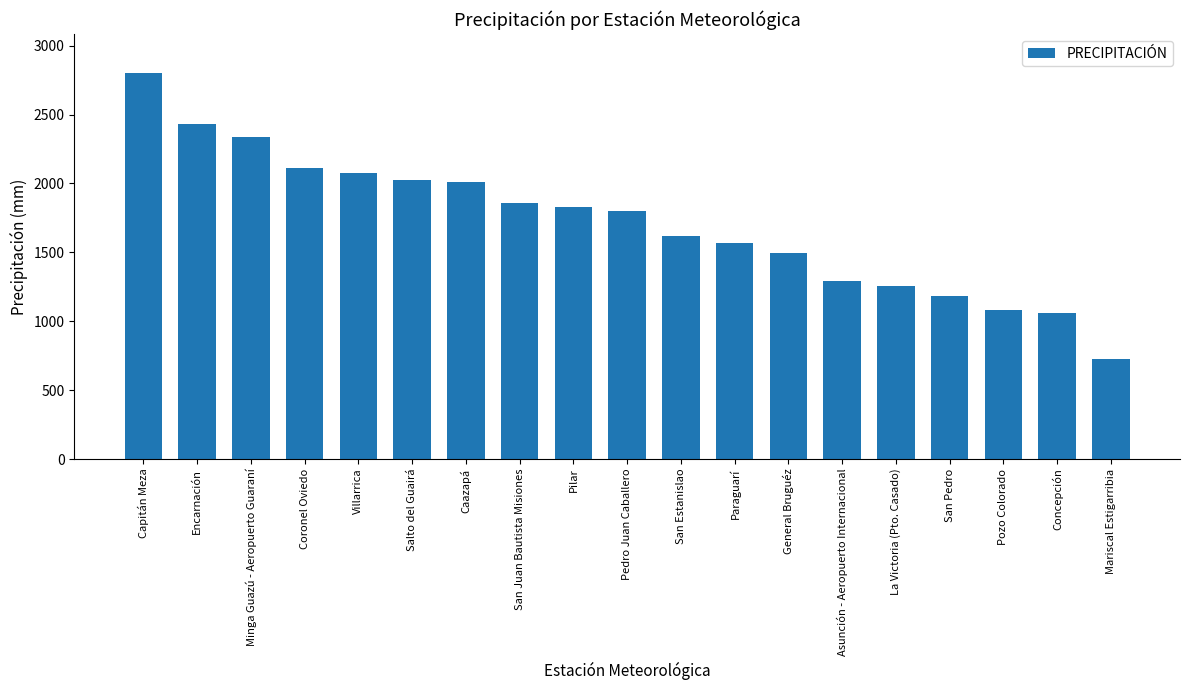

What is the value of the 17th bar from the left?

1084.1